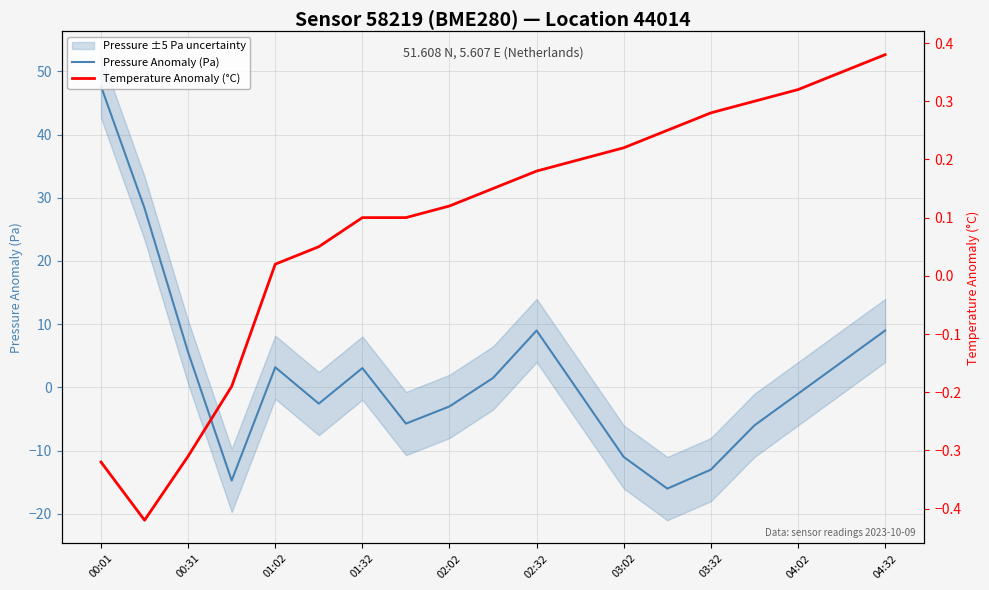

Reading left to right, transcribe all the data shown in this chart.

Pressure Anomaly (Pa): 47.6	28.3	5.6	-14.7	3.2	-2.6	3.1	-5.7	-3.0	1.5	9.0	-1.0	-11.0	-16.0	-13.0	-6.0	-1.0	4.0	9.0
Temperature Anomaly (°C): -0.3	-0.4	-0.3	-0.2	0.0	0.1	0.1	0.1	0.1	0.2	0.2	0.2	0.2	0.2	0.3	0.3	0.3	0.3	0.4